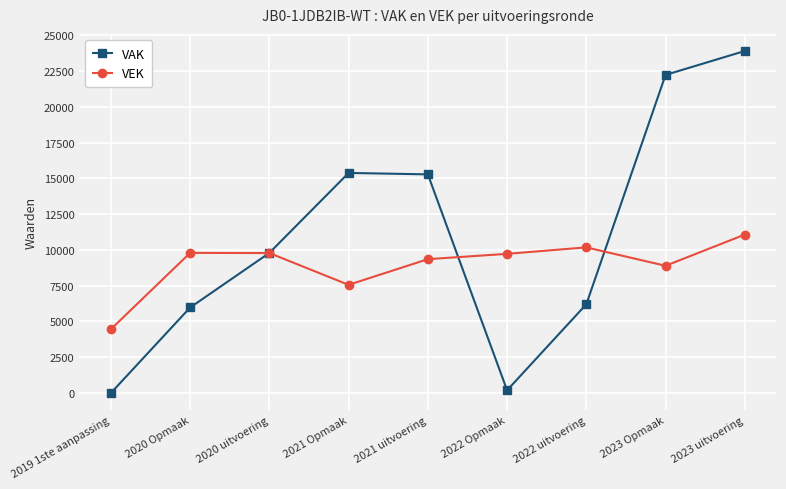

The VEK series shows 8894 at 2023 Opmaak. True or false?

True